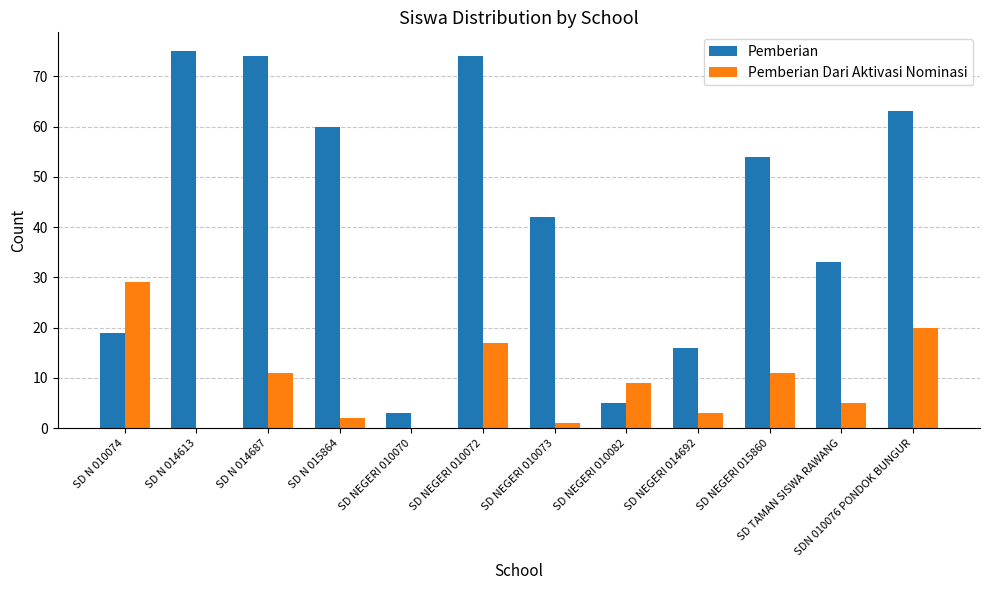

Between SD N 015864 and SD TAMAN SISWA RAWANG, which series saw the biggest shift?

Pemberian